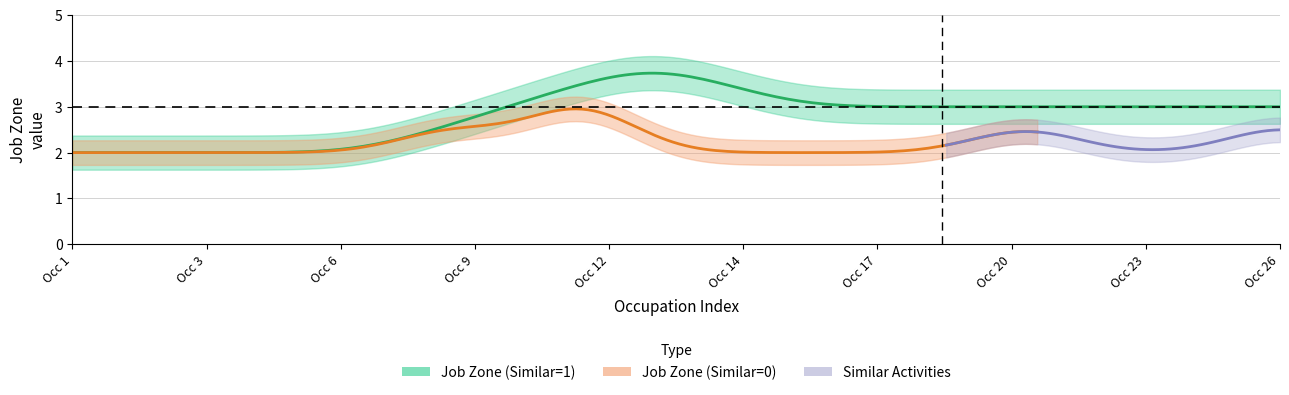

How many interior local valleys does the Job Zone series have?

1